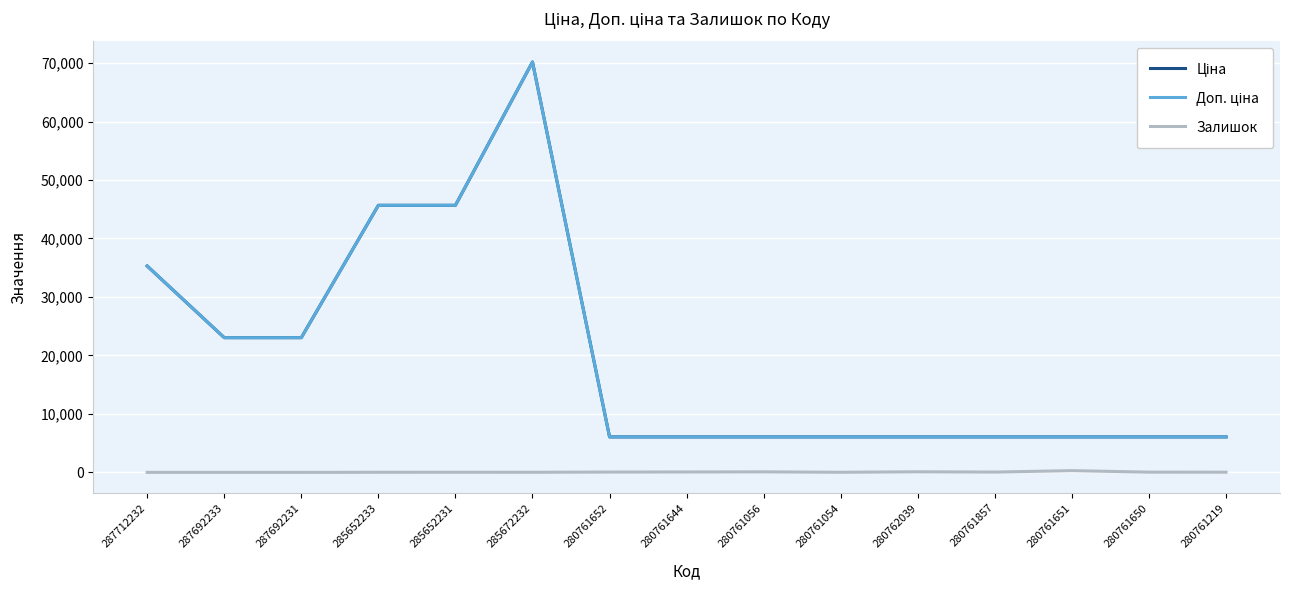

Does the chart have visible grid lines?

Yes